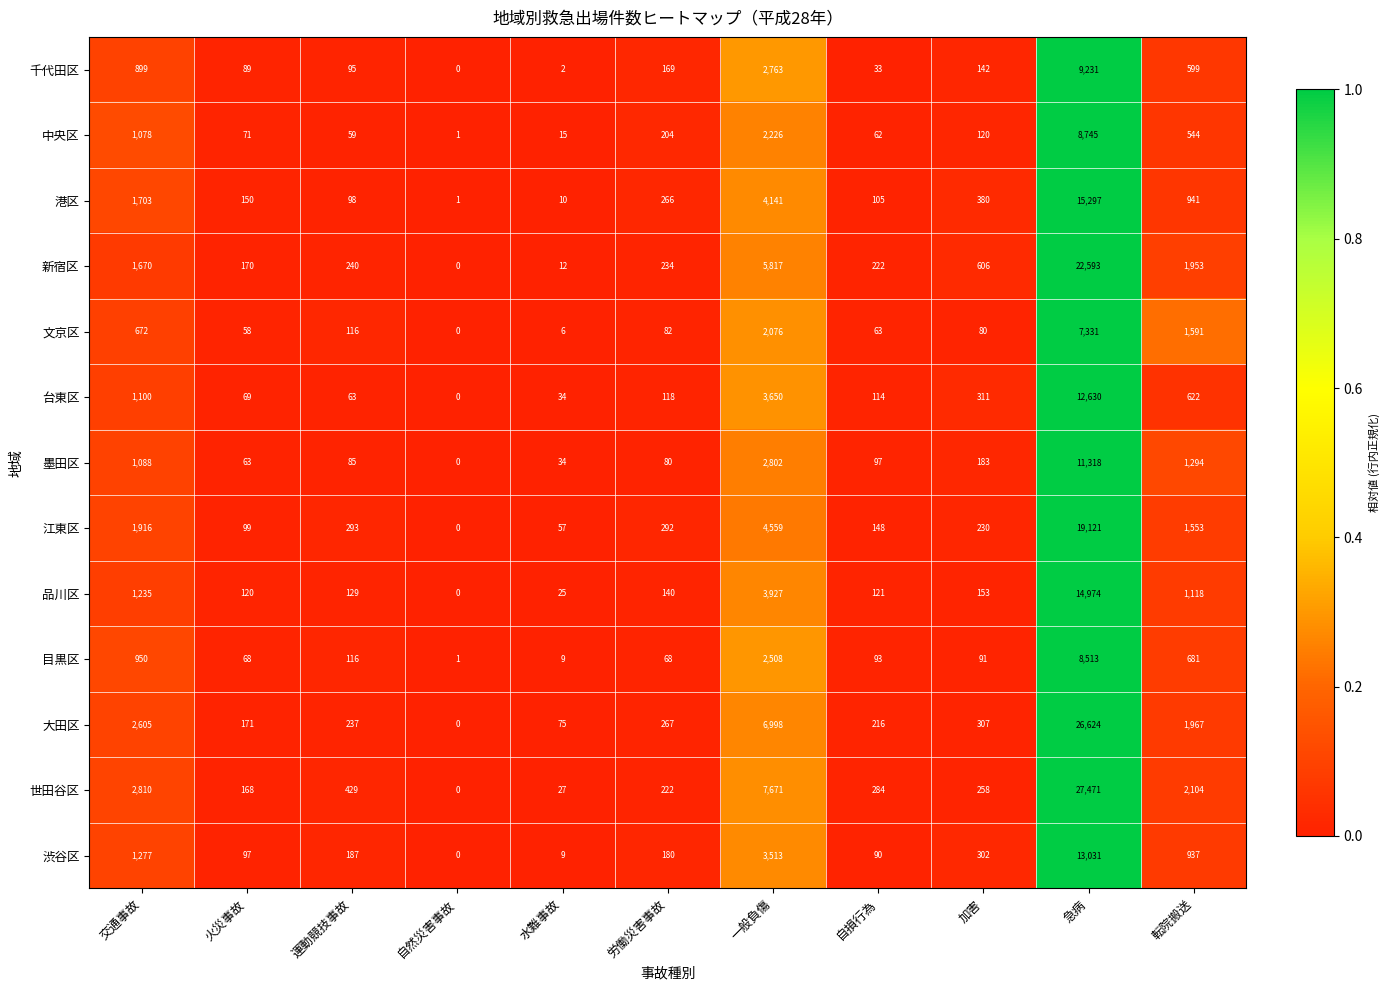

What is the sum of all 目黒区 values?

13098